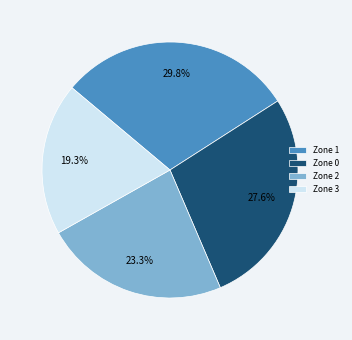

What percentage is NOT represented by Zone 1?

70.2%